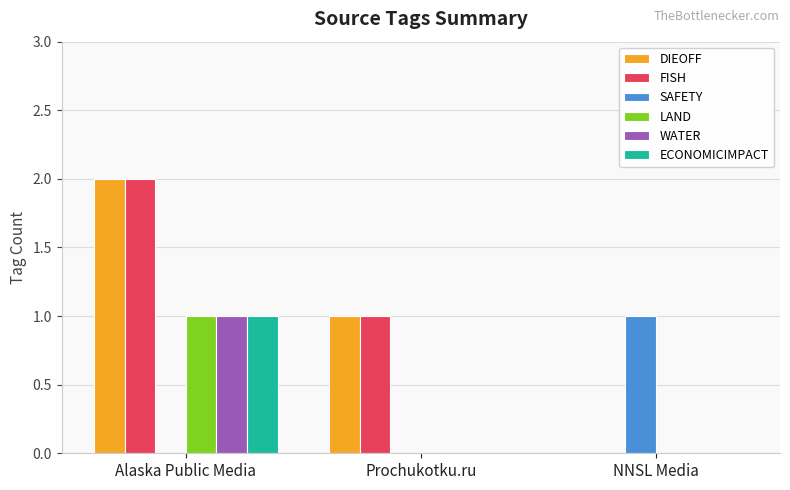

Reading left to right, list all the values displayed in this chart.

DIEOFF: Alaska Public Media=2	Prochukotku.ru=1	NNSL Media=0
FISH: Alaska Public Media=2	Prochukotku.ru=1	NNSL Media=0
SAFETY: Alaska Public Media=0	Prochukotku.ru=0	NNSL Media=1
LAND: Alaska Public Media=1	Prochukotku.ru=0	NNSL Media=0
WATER: Alaska Public Media=1	Prochukotku.ru=0	NNSL Media=0
ECONOMICIMPACT: Alaska Public Media=1	Prochukotku.ru=0	NNSL Media=0